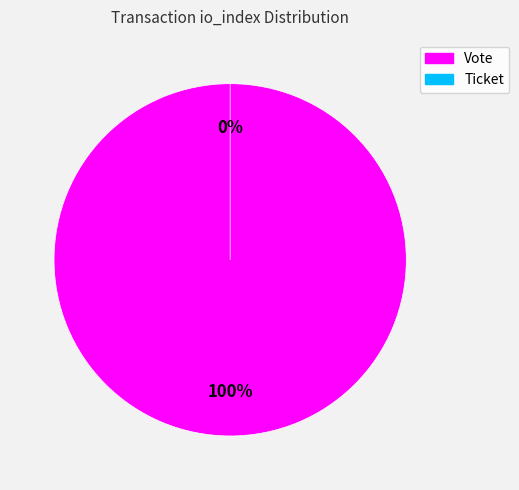

Does any single category account for the majority?

Yes